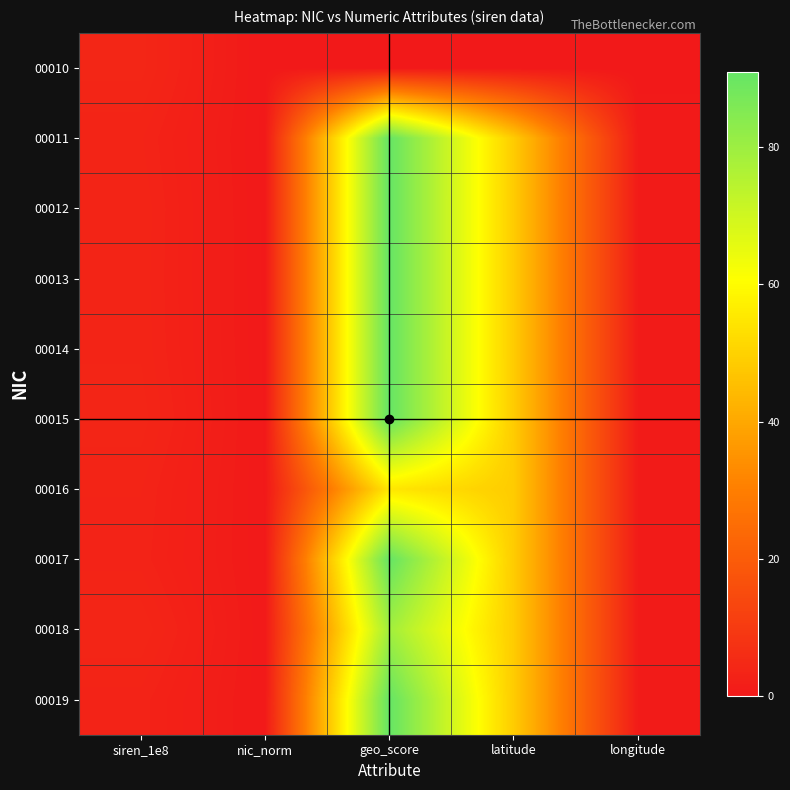

At latitude, list the series in order from smallest to largest.

00010, 00016, 00012, 00013, 00014, 00017, 00019, 00015, 00011, 00018